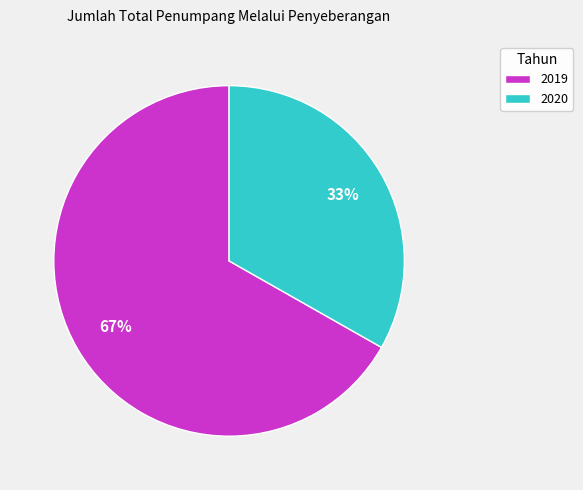

Is the sum of 2019 and 2020 greater than half?

Yes